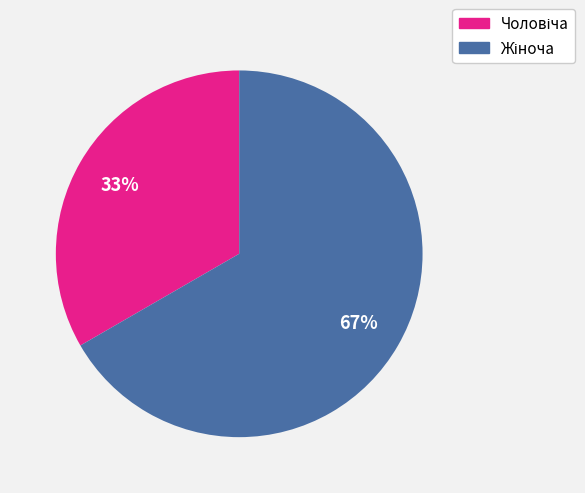

To the nearest percent, what is the average slice percentage?

50%